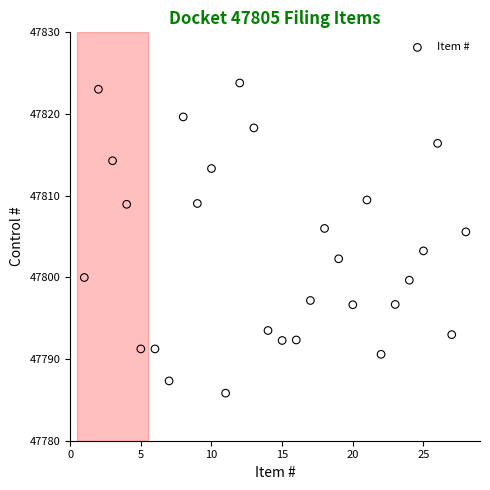

What is the range of Y values (max minus min)?

38.0